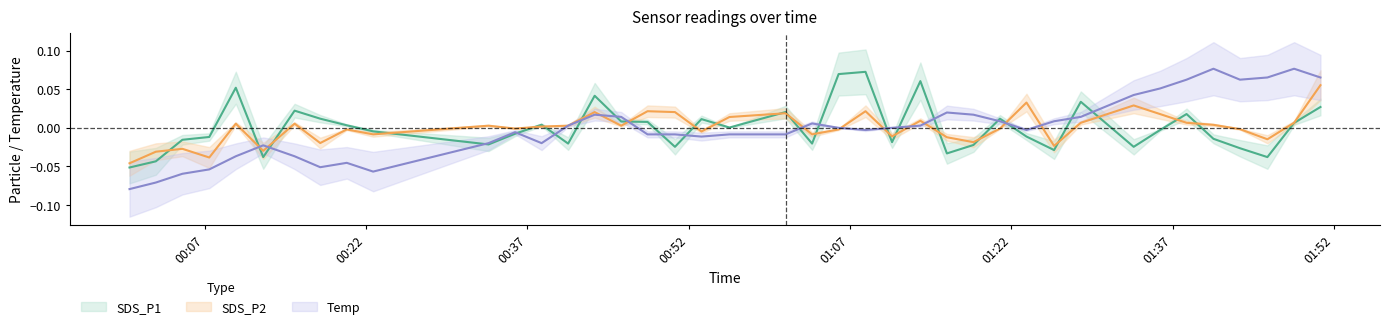

Which category has the lowest value in the SDS_P2 series?

2022/01/14 00:00:01